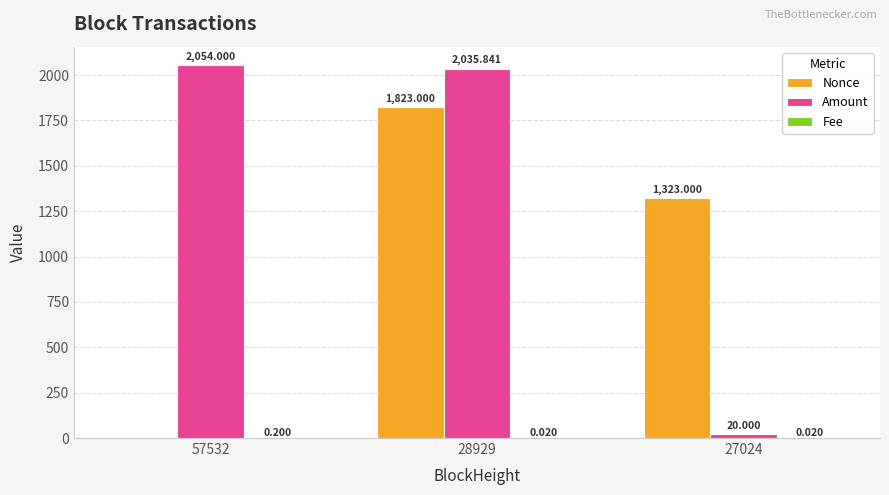

Between 28929 and 27024, which series saw the biggest shift?

Amount